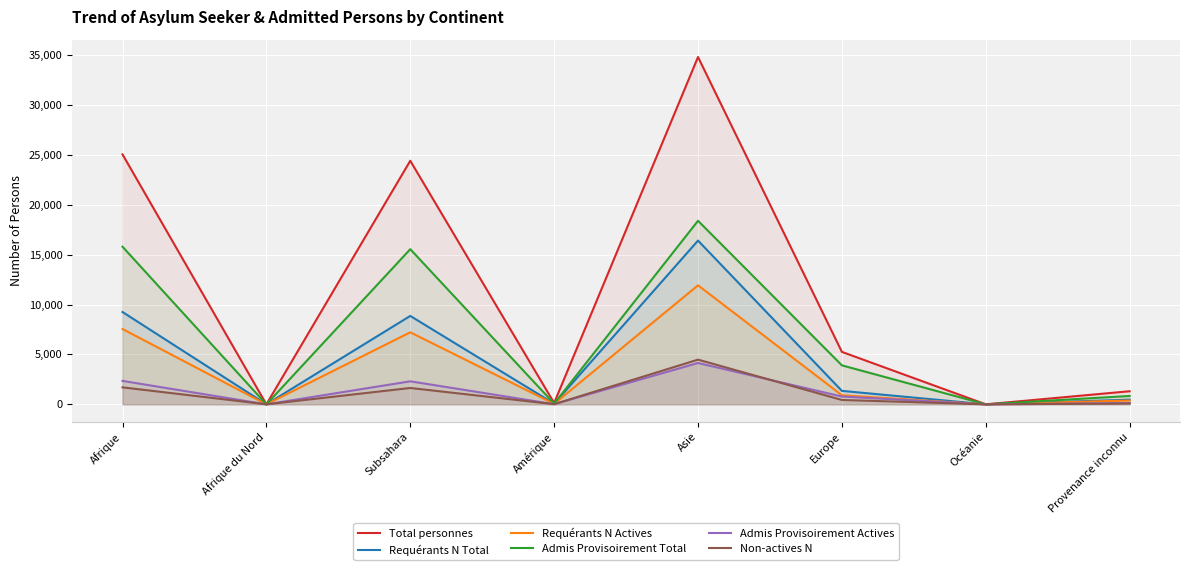

What is the average value of the Admis Provisoirement Total series?

6817